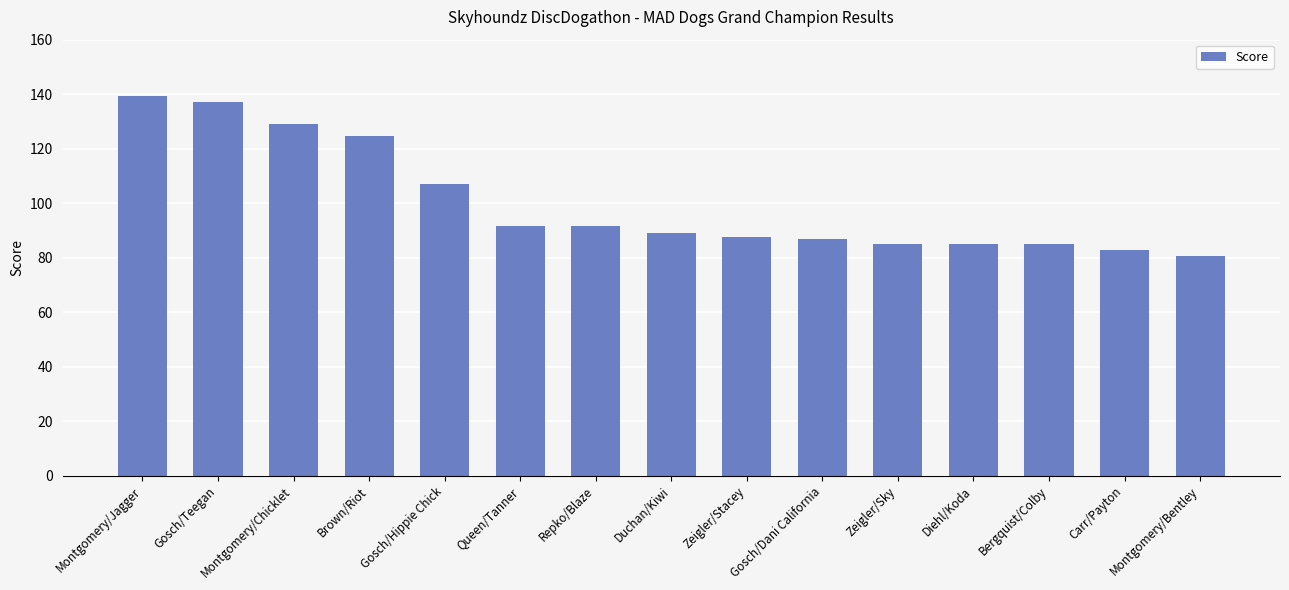

What is the greatest value displayed?

139.5